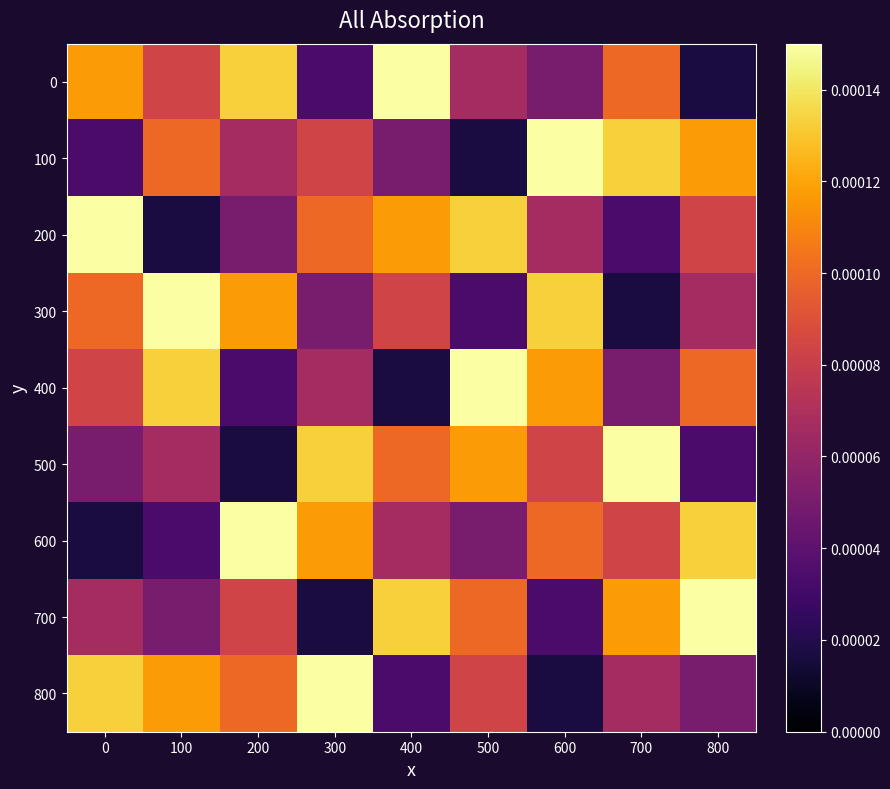

List the series in order of their peak value, highest first.

0, 100, 200, 300, 400, 500, 600, 700, 800